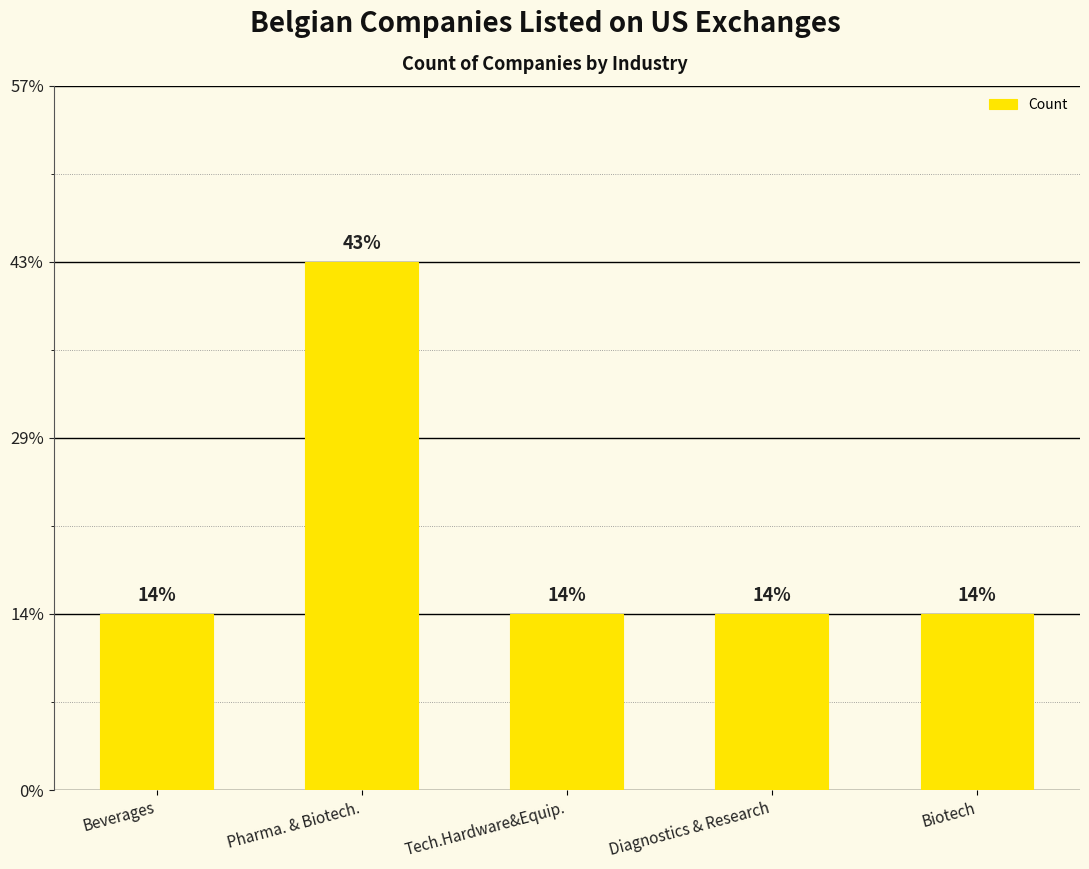

Does the chart contain stacked bars?

No